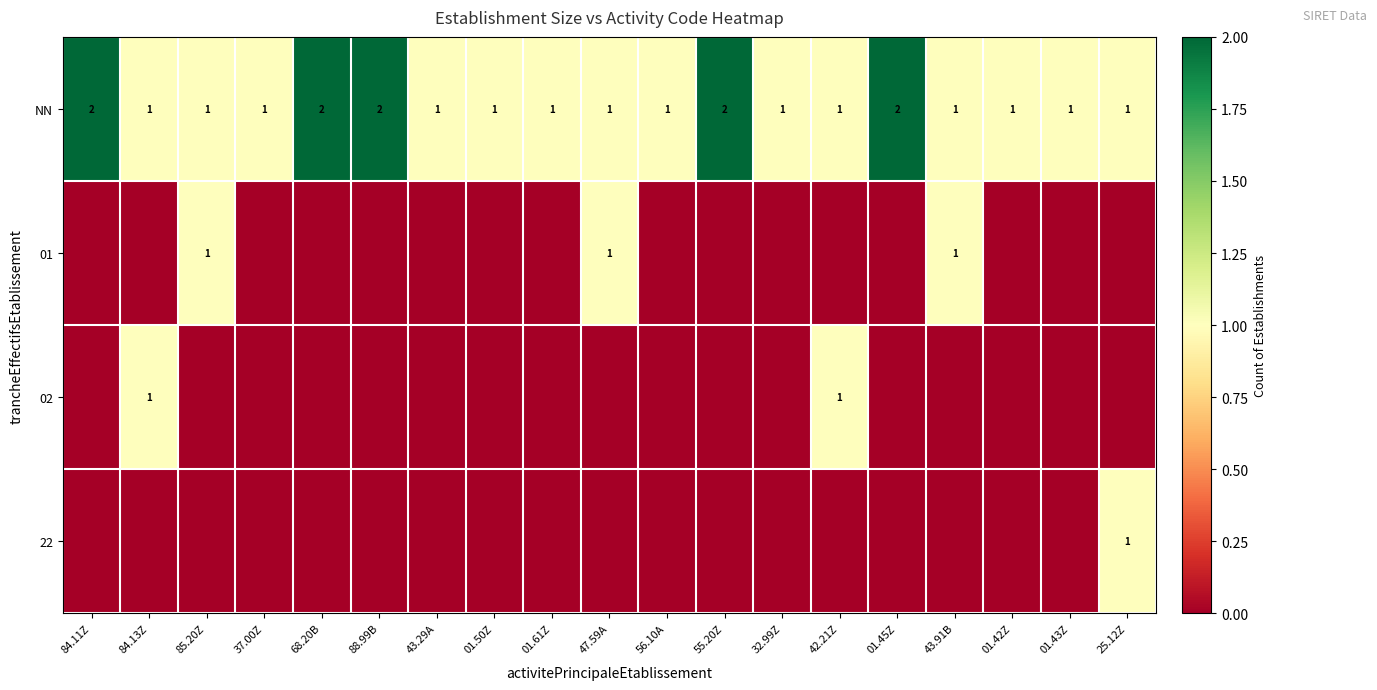

At which category is the sum across all series the highest?

84.11Z